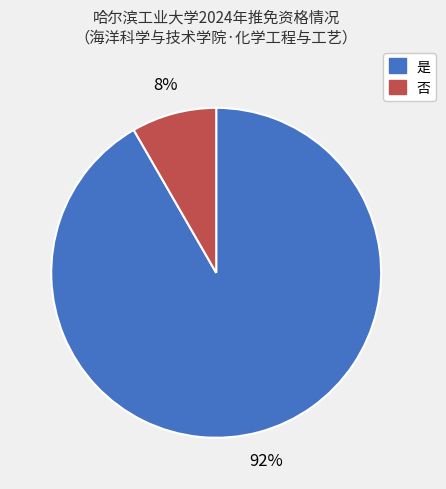

What percentage is the 是 slice, to the nearest percent?

92%